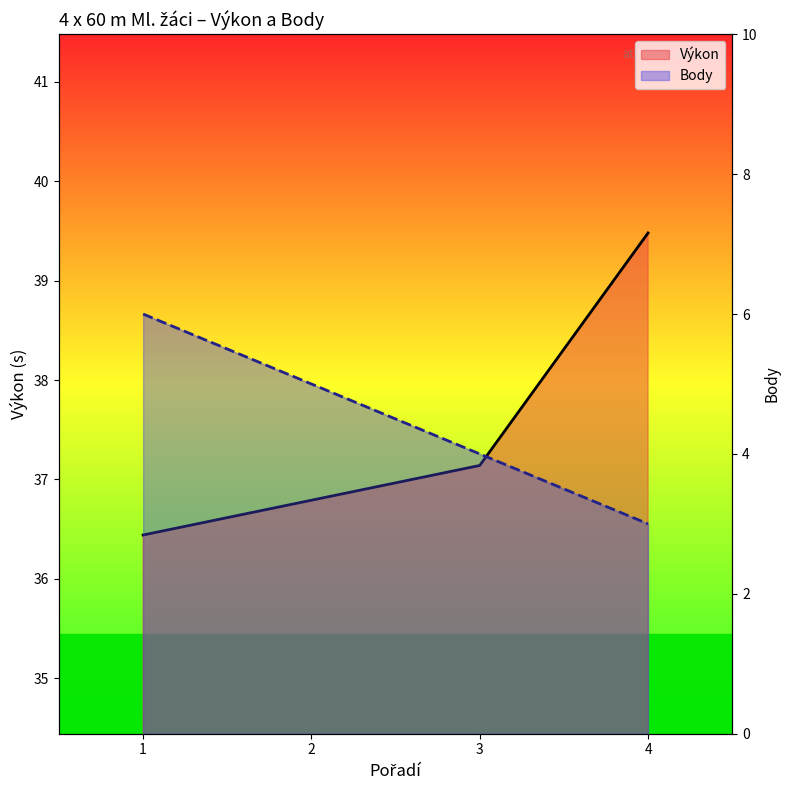

What is the total value across all series at 3?

41.1